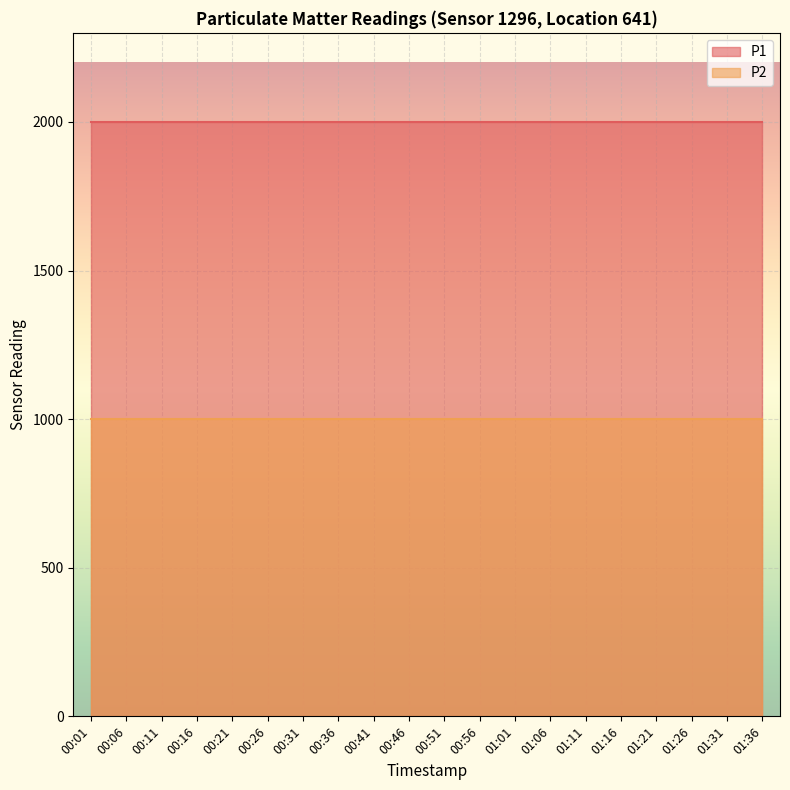

Which category has the lowest value in the P2 series?

00:01